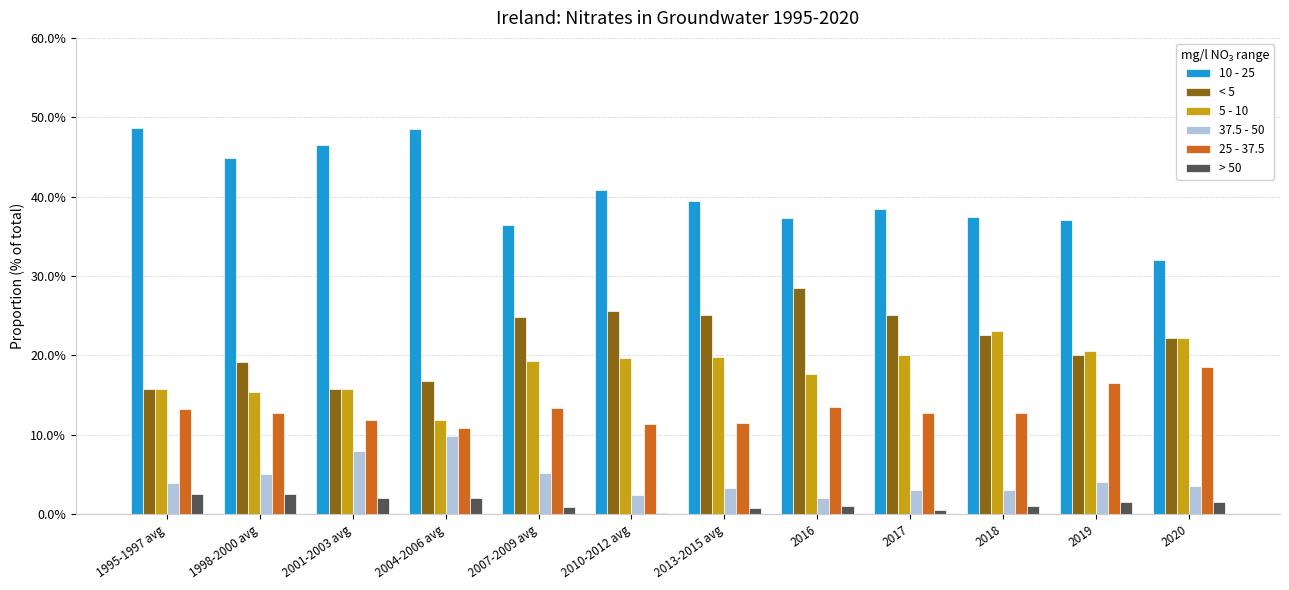

What is the spread (max minus min) of values at 2013-2015 avg?

0.4